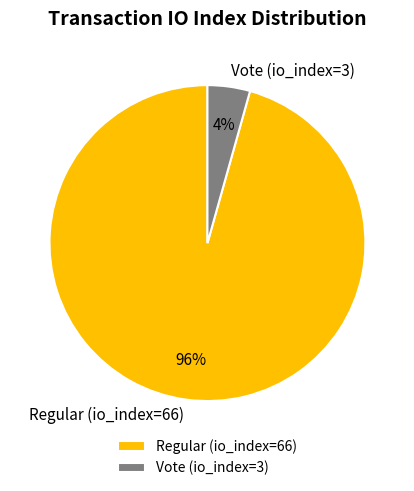

How many segments does this pie chart have?

2